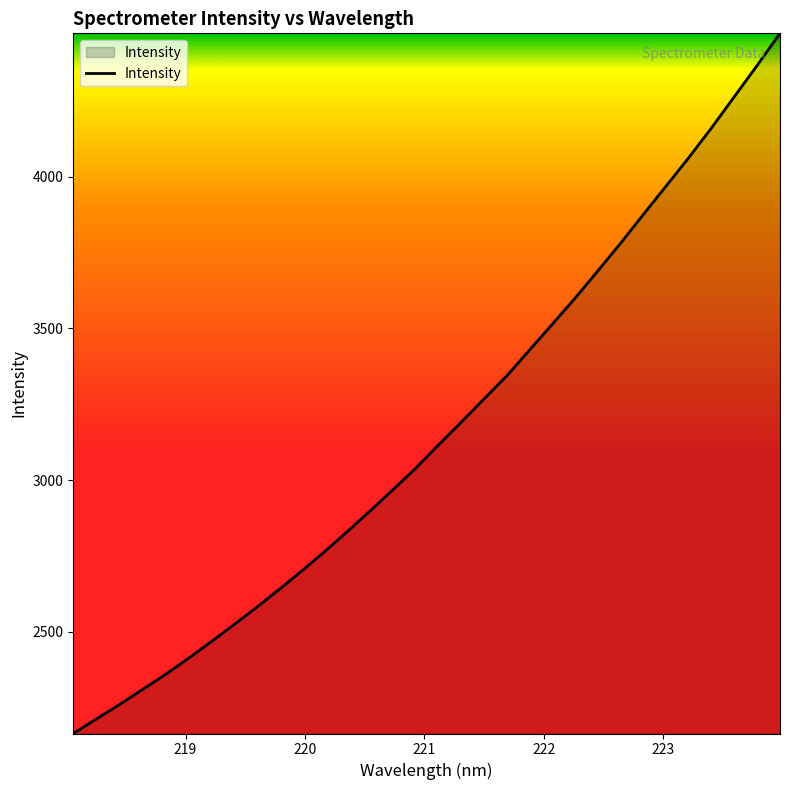

What is the maximum value shown in the chart?

4472.3